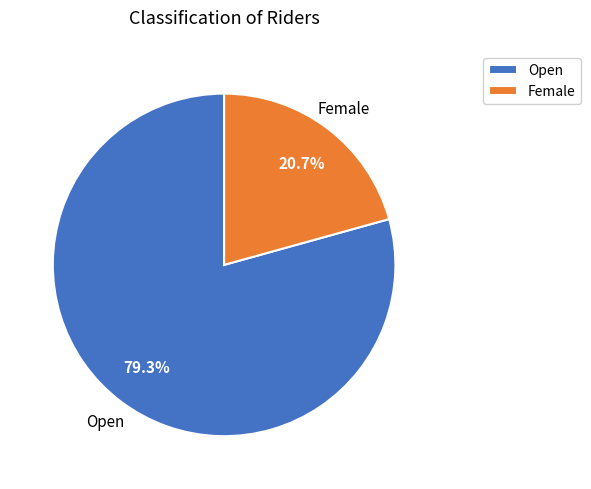

The Open slice represents 70% of the pie. True or false?

False